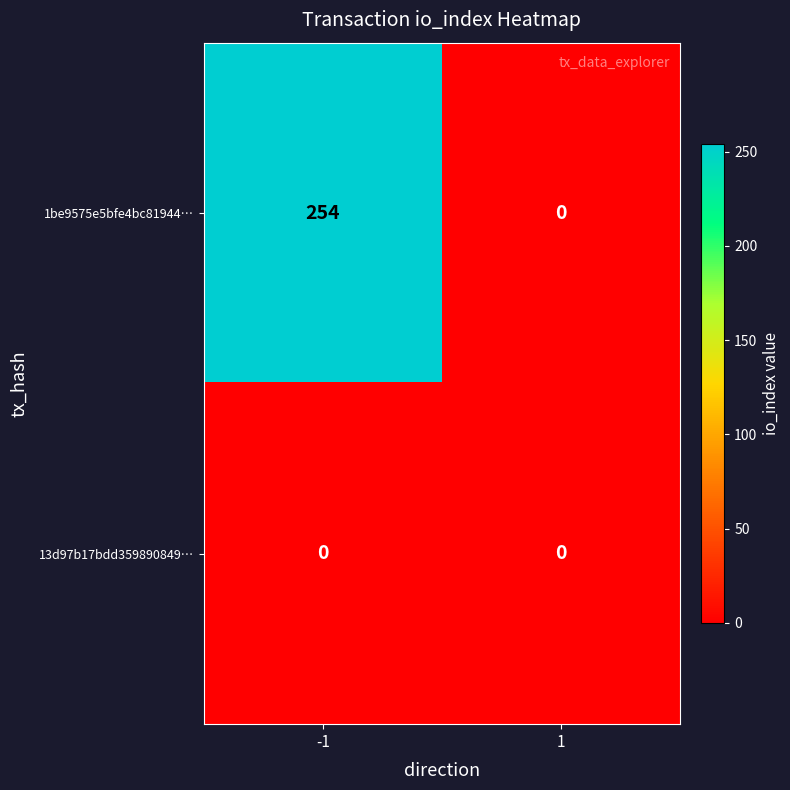

At which category is the sum across all series the highest?

-1